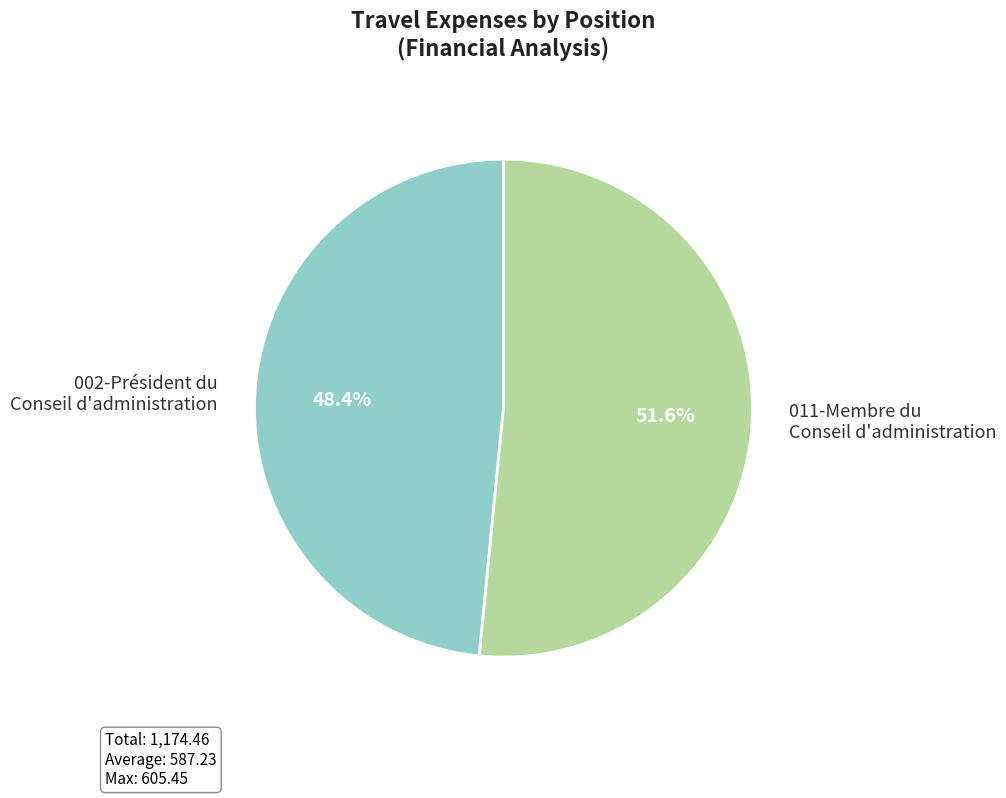

Rank the categories by value from lowest to highest.

002-Président du Conseil d'administration, 011-Membre du Conseil d'administration